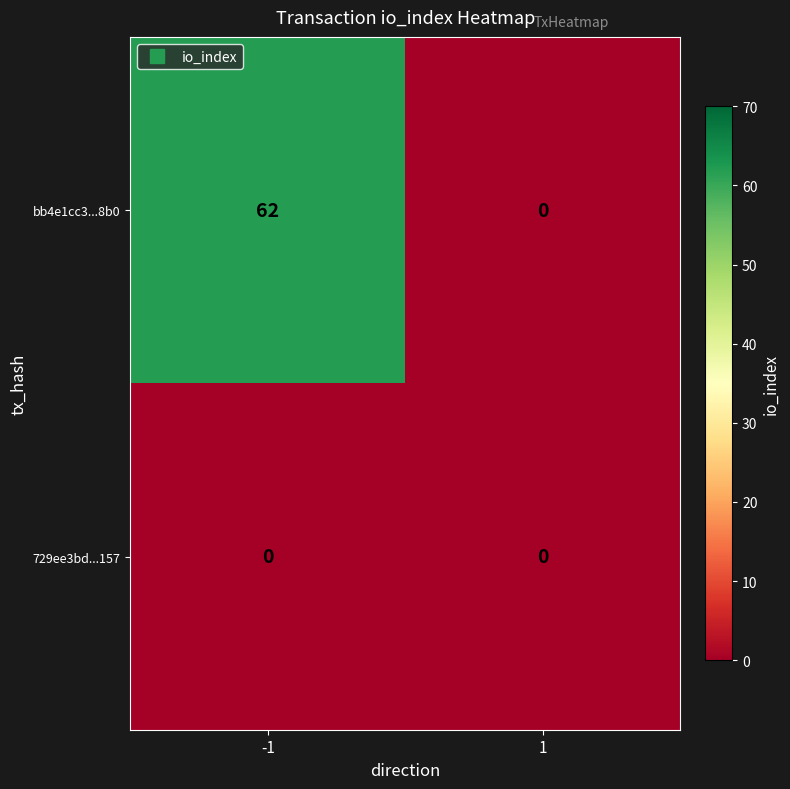

What is the spread (max minus min) of values at -1?

62